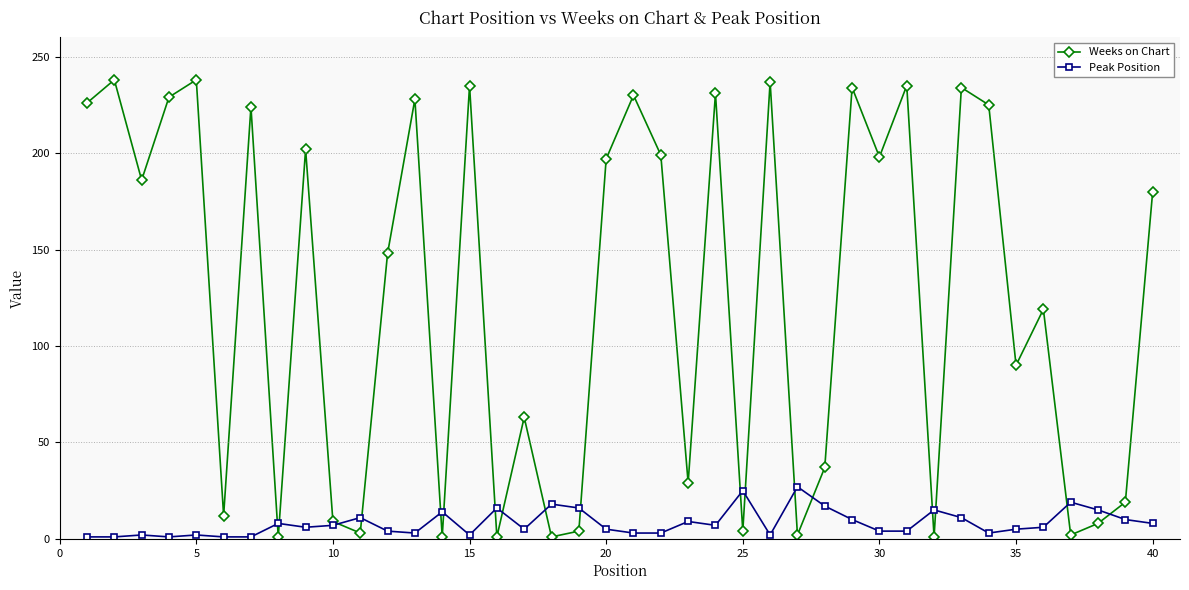

List the series in order of their peak value, highest first.

Weeks on Chart, Peak Position